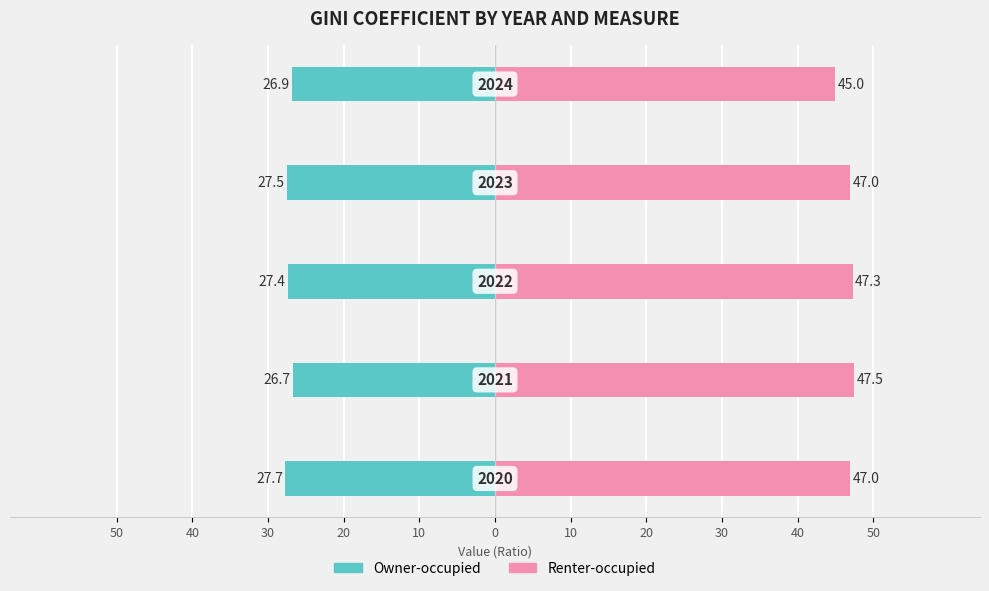

Which series has the largest total across all categories?

Renter-occupied